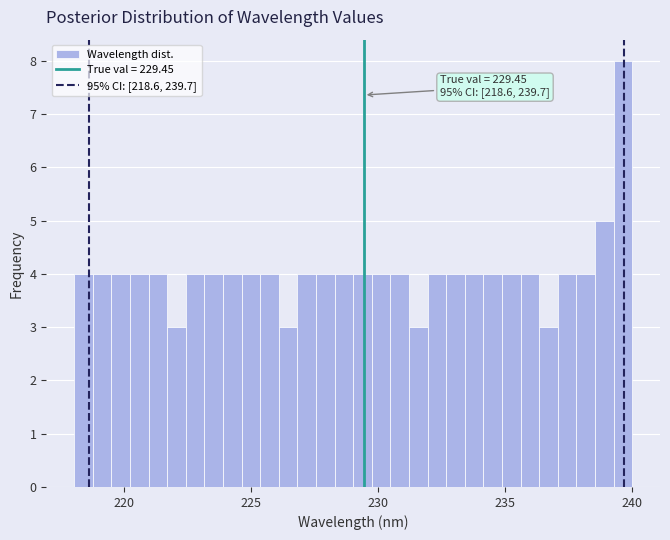

Read against the x-axis, roughly where is the centre of the tallest bar?

239.5